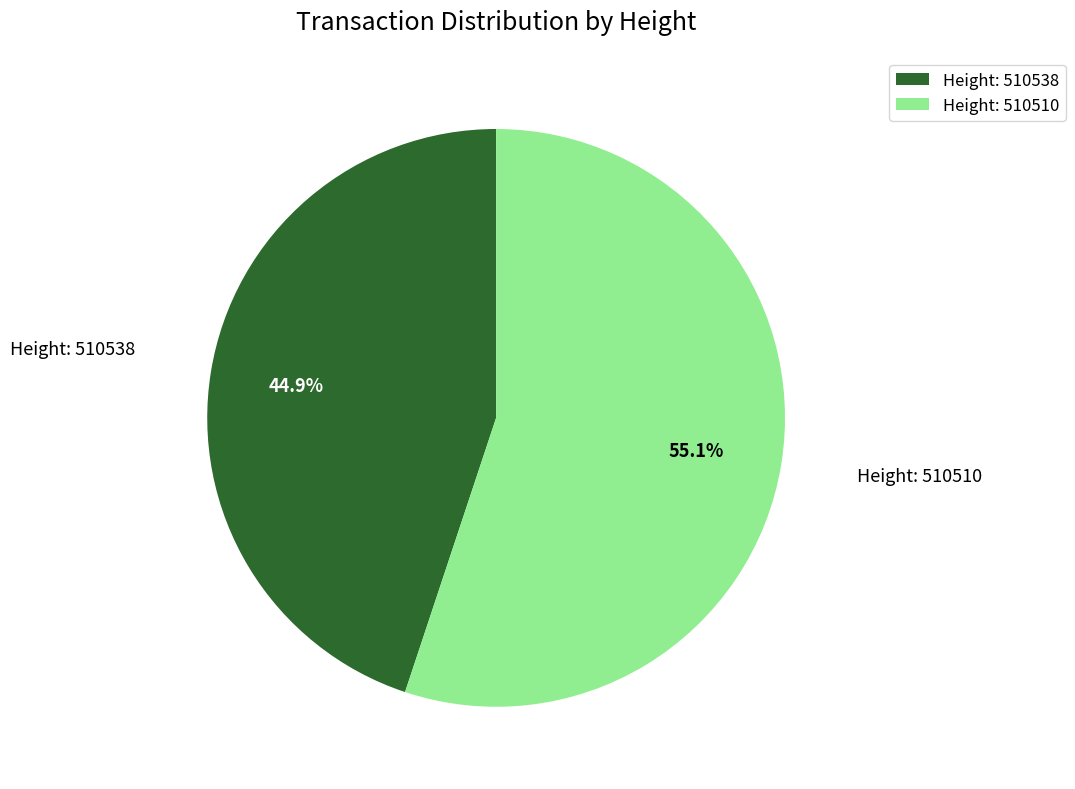

What is the total percentage of Height: 510510 and Height: 510538?

100.0%